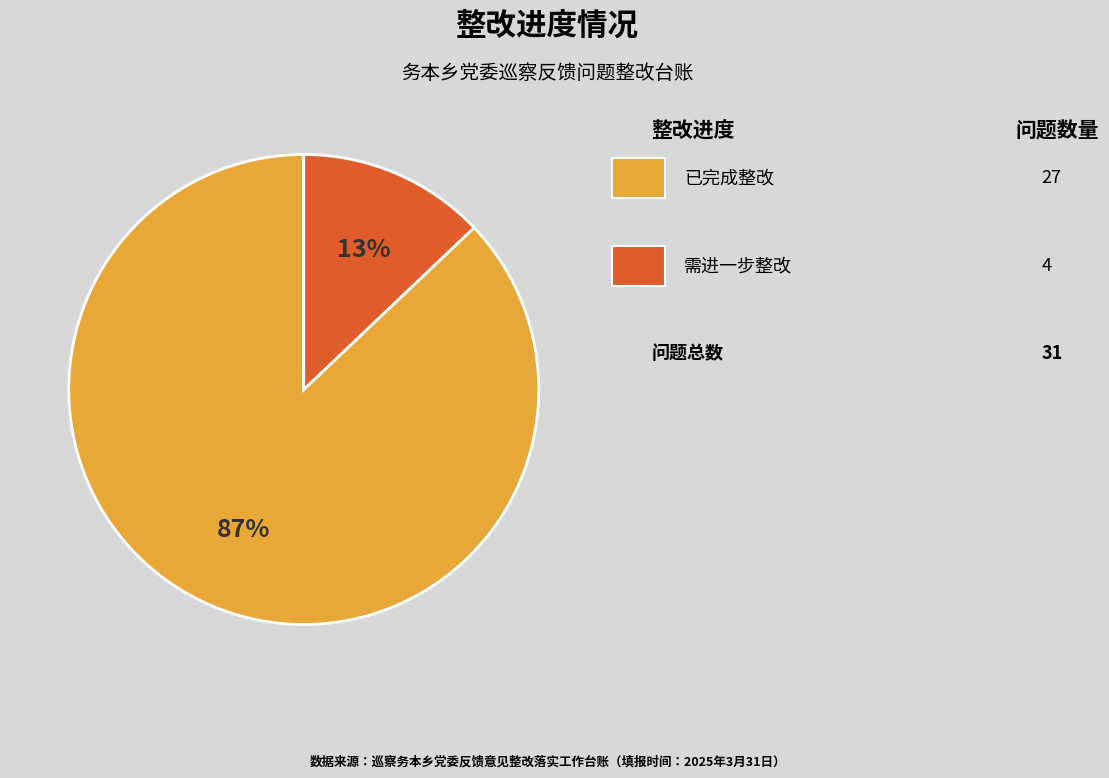

How many slices are in this pie chart?

2